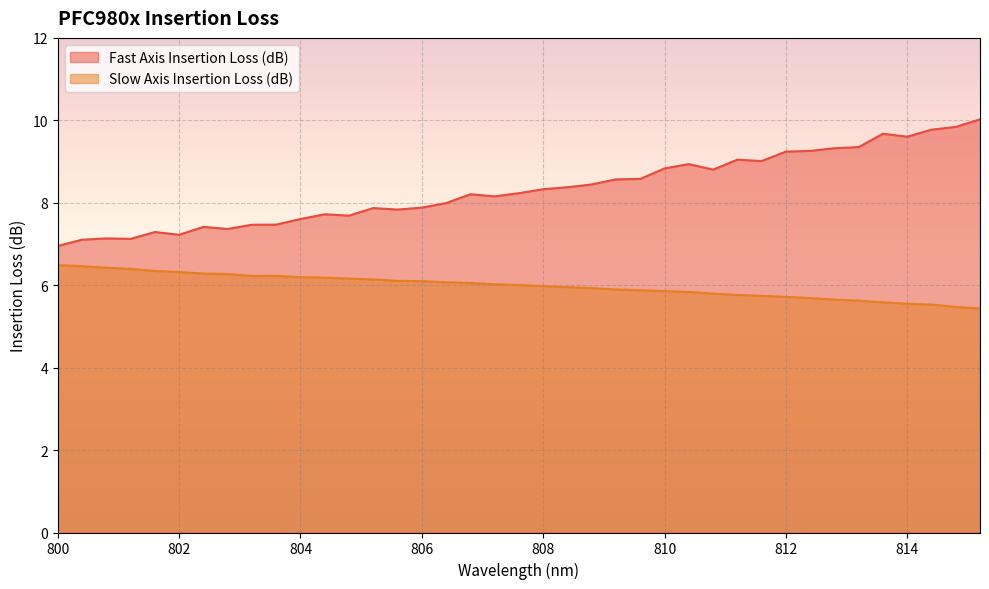

Which series has the largest total across all categories?

Fast Axis Insertion Loss (dB)